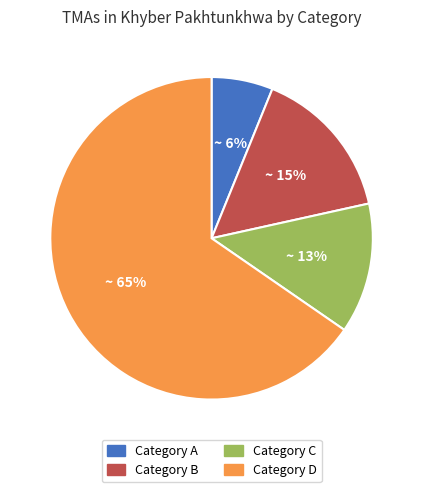

Is there any slice that represents more than half of the pie?

Yes